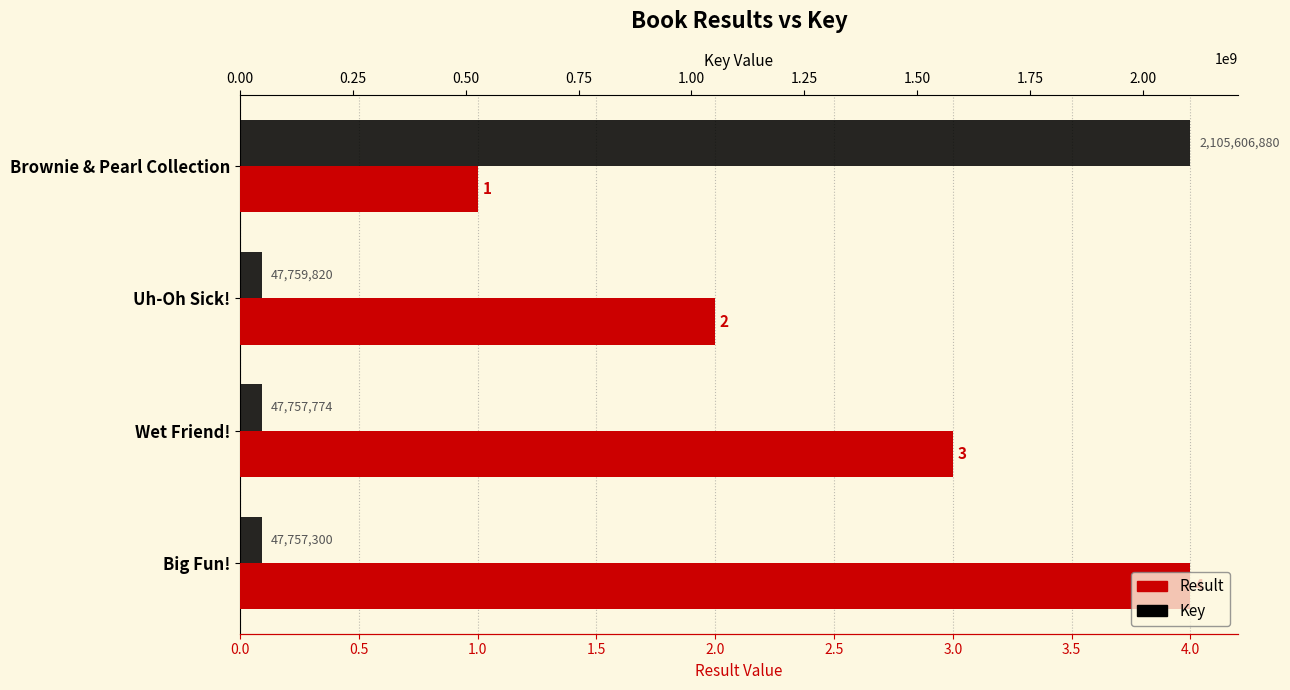

How many bars are there in total?

8